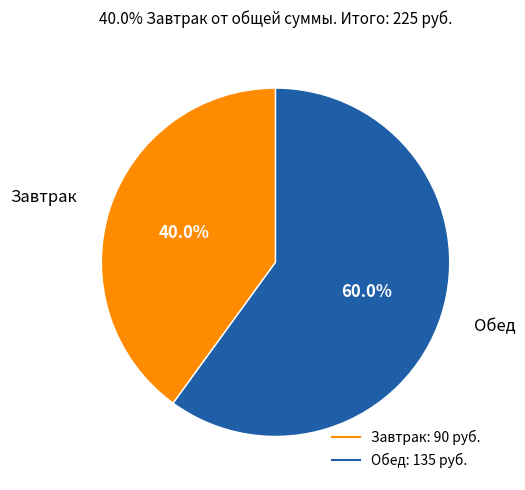

Which slice is the smallest?

Завтрак